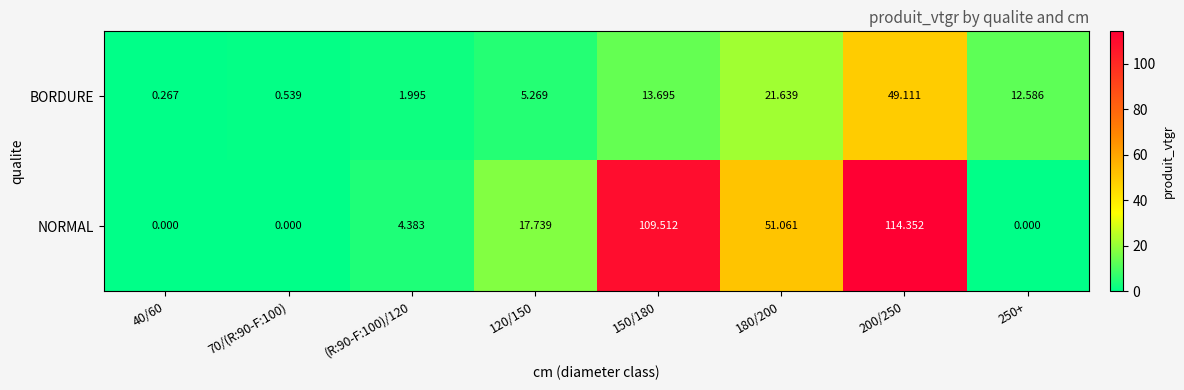

What is the spread (max minus min) of values at (R:90-F:100)/120?

2.4